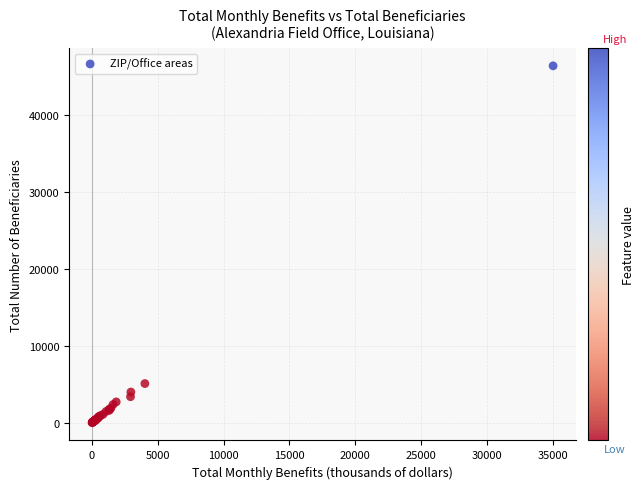

What Y value in the scatter plot is closest to 23217?

5095